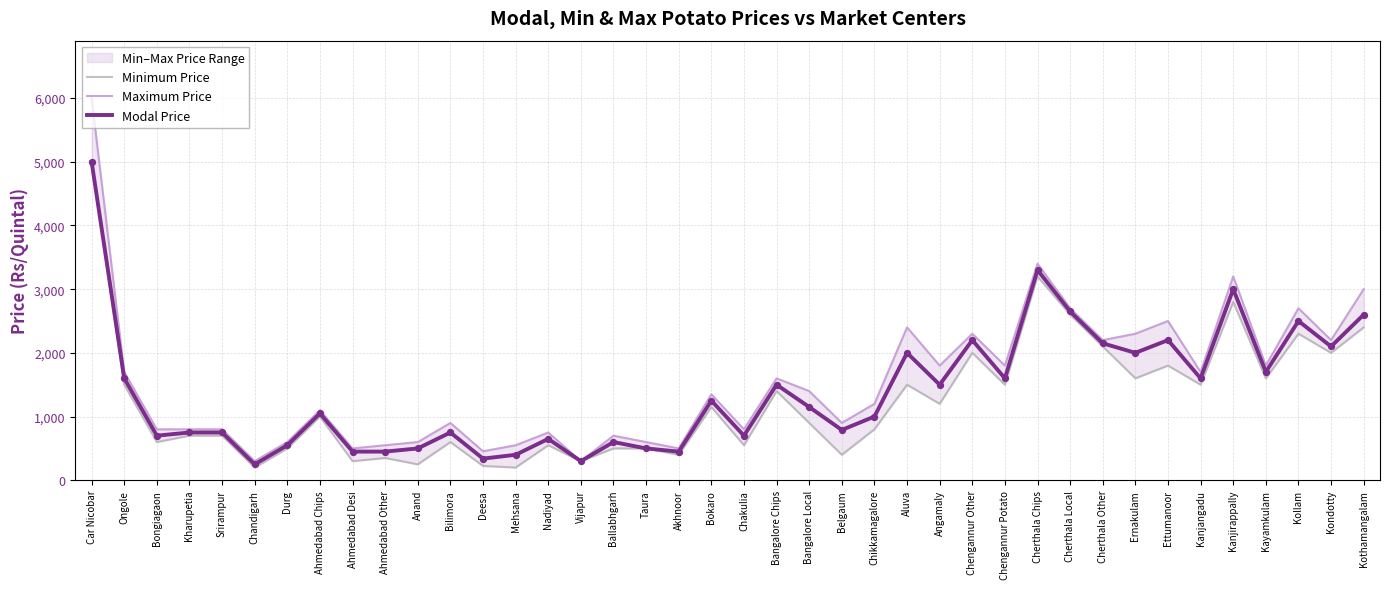

Which series reaches the minimum Y coordinate?

Minimum Price